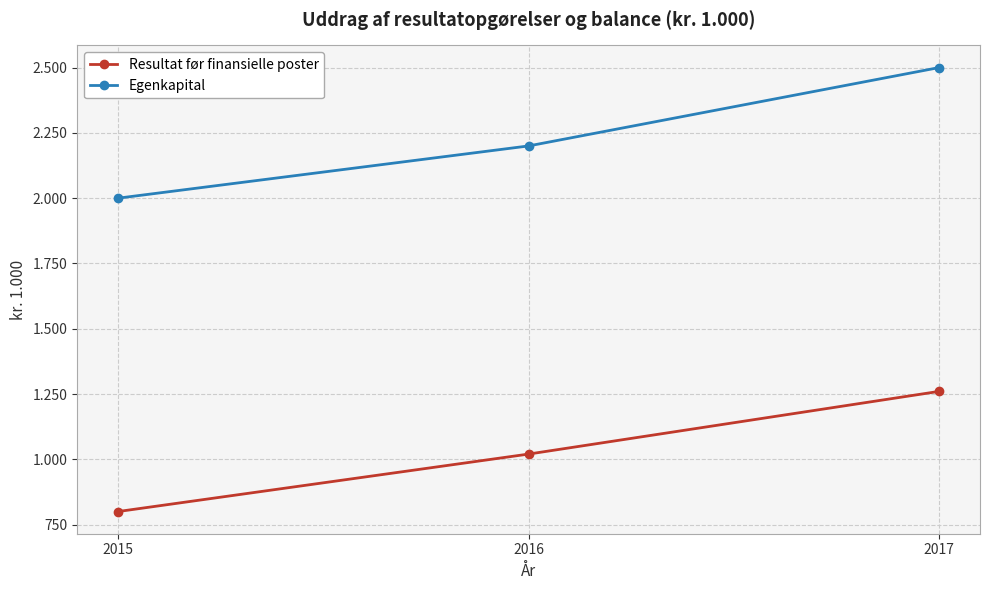

What is the sum of the Egenkapital values at 2017 and 2016?

4700